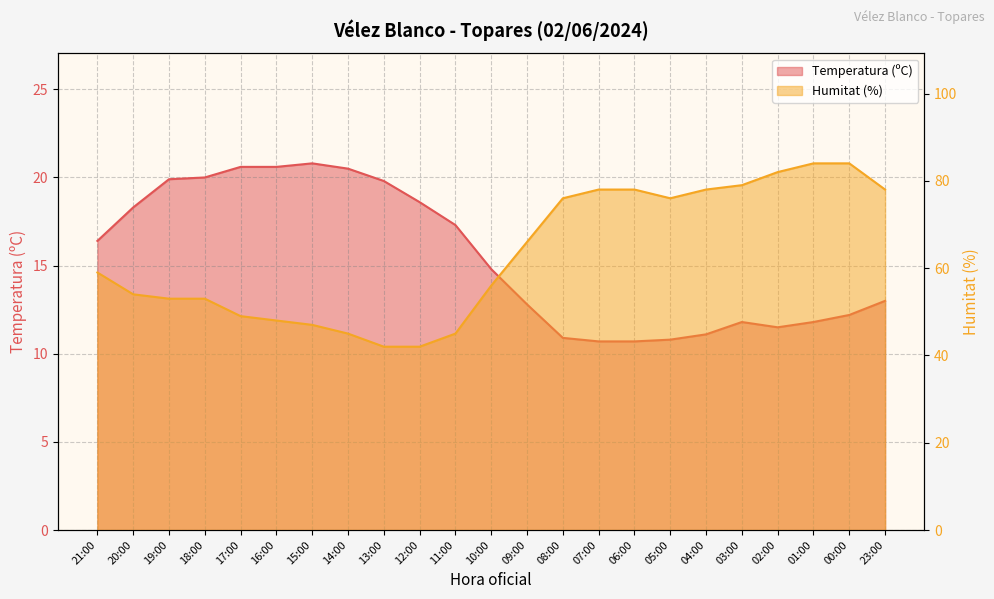

Which series changed the most between 18:00 and 14:00?

Humitat (%)